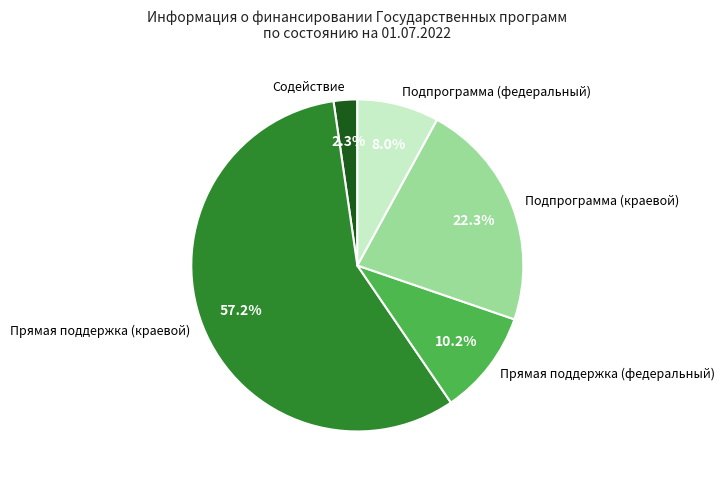

What is the ratio of the value at Подпрограмма (федеральный) to the value at Подпрограмма (краевой)?

0.4